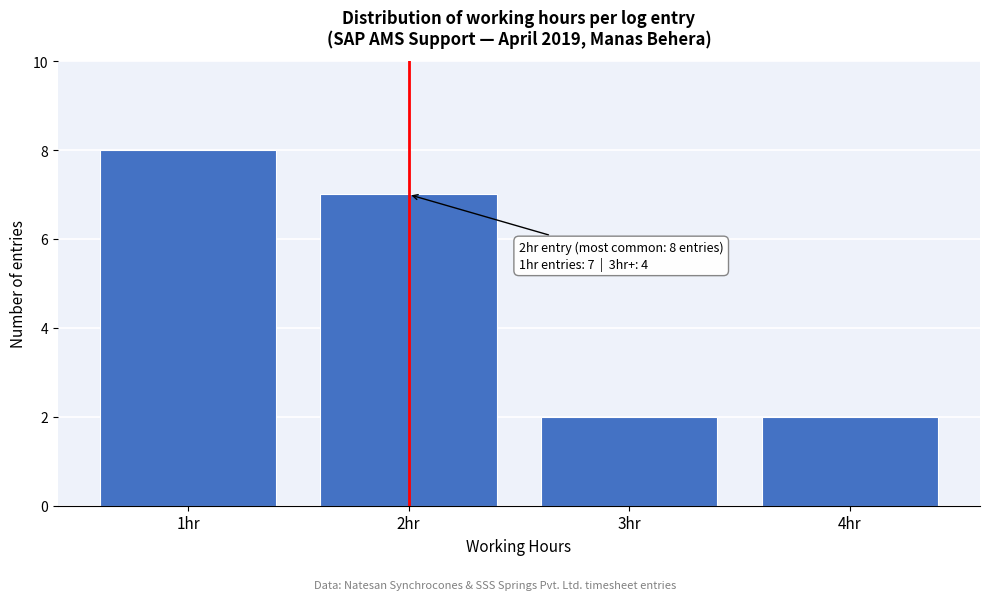

Reading left to right, list all the values displayed in this chart.

8	7	2	2